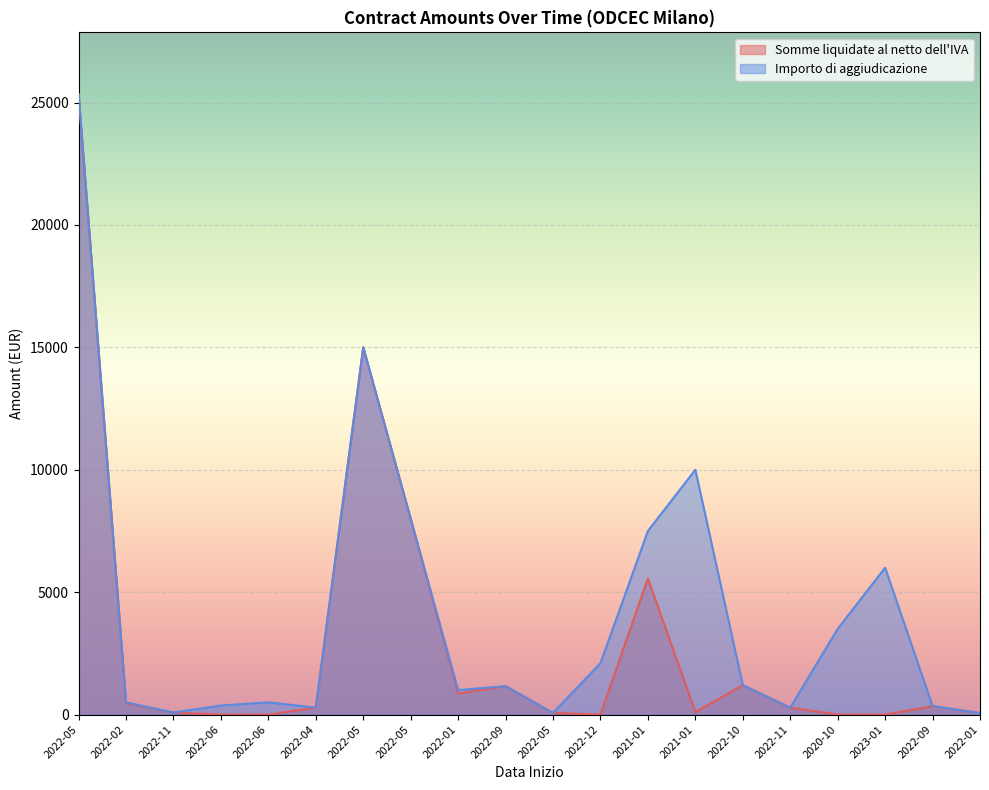

At how many categories does at least one series exceed 18082?

1